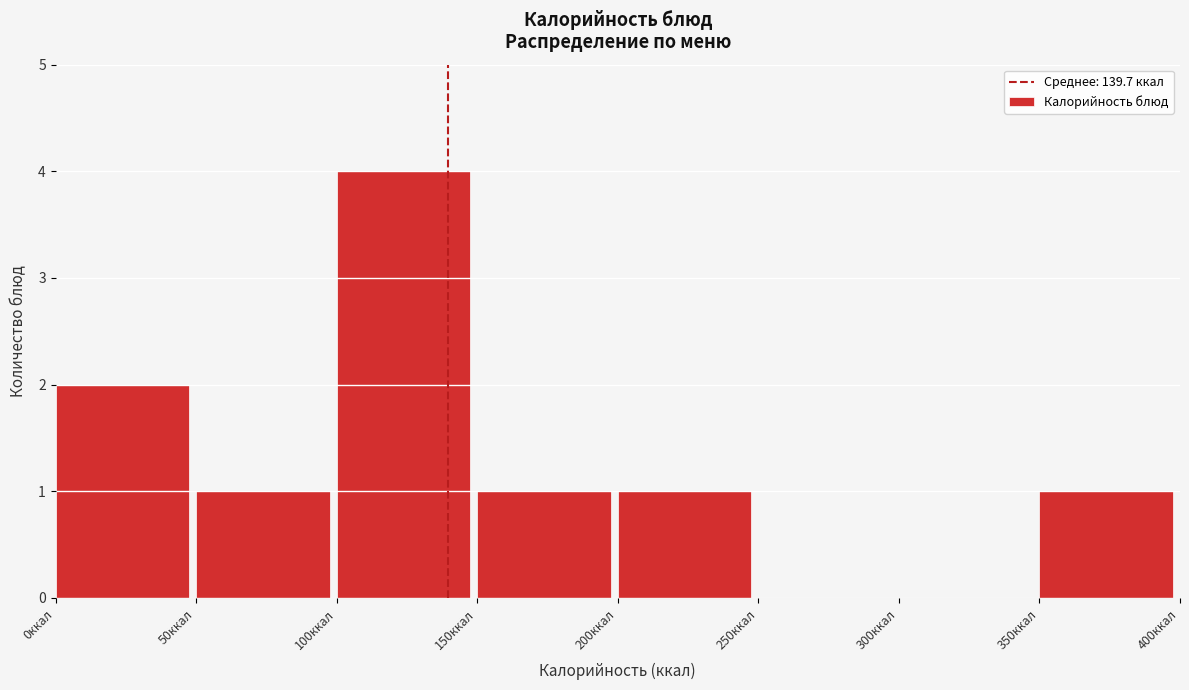

How tall is the bar that spans 0 to 50 on the x-axis? The values are not printed on the chart, so give them approximately, as read against the axis.

2